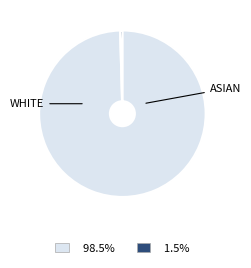

Which slice represents more than half of the pie?

WHITE